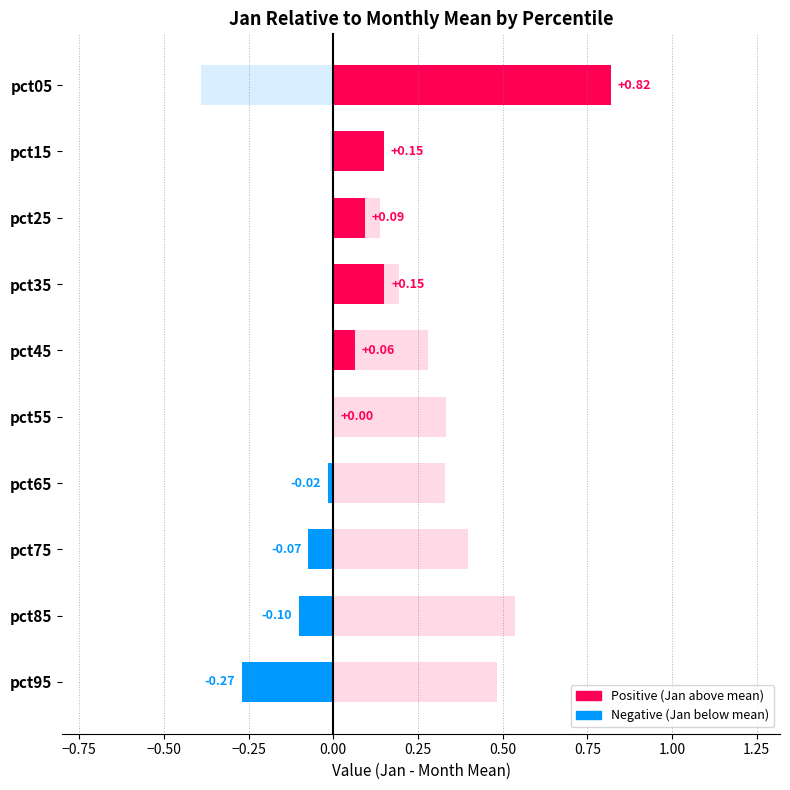

How many bars are there in total?

10